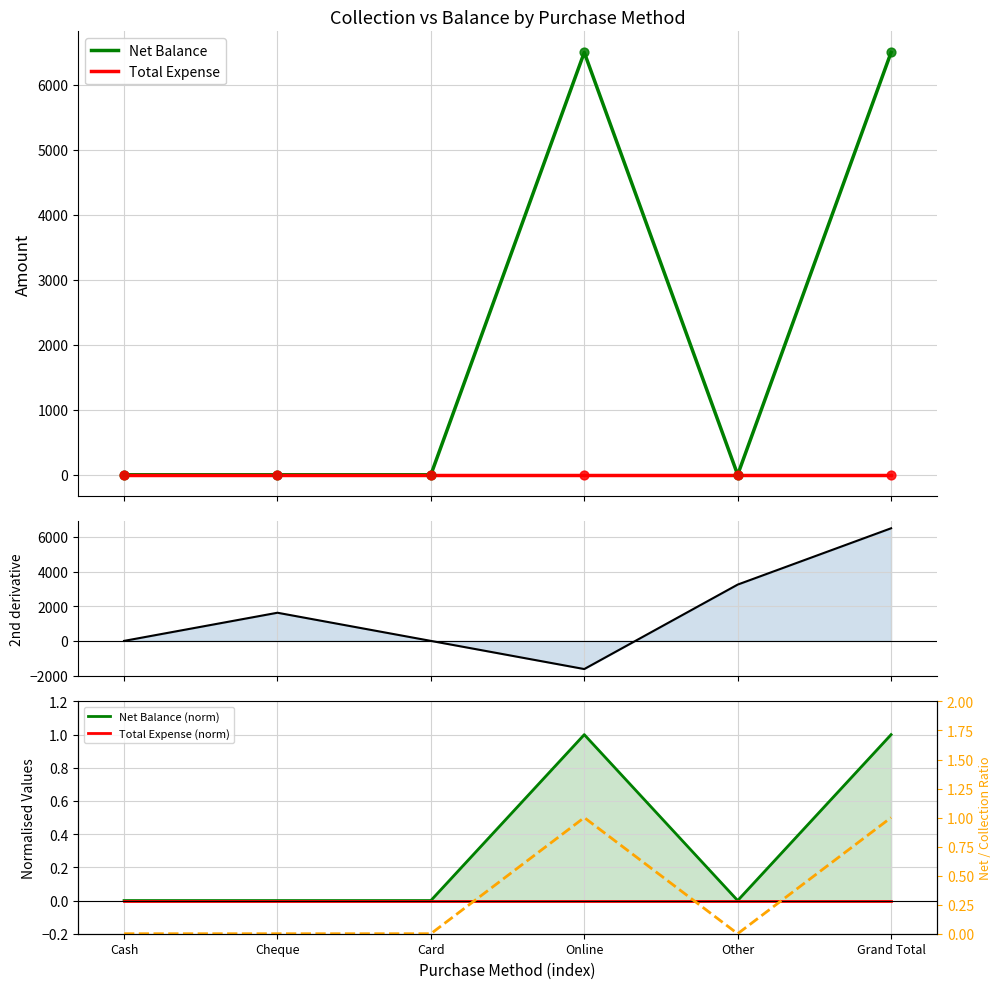

Which series contains the highest Y value?

Net Balance